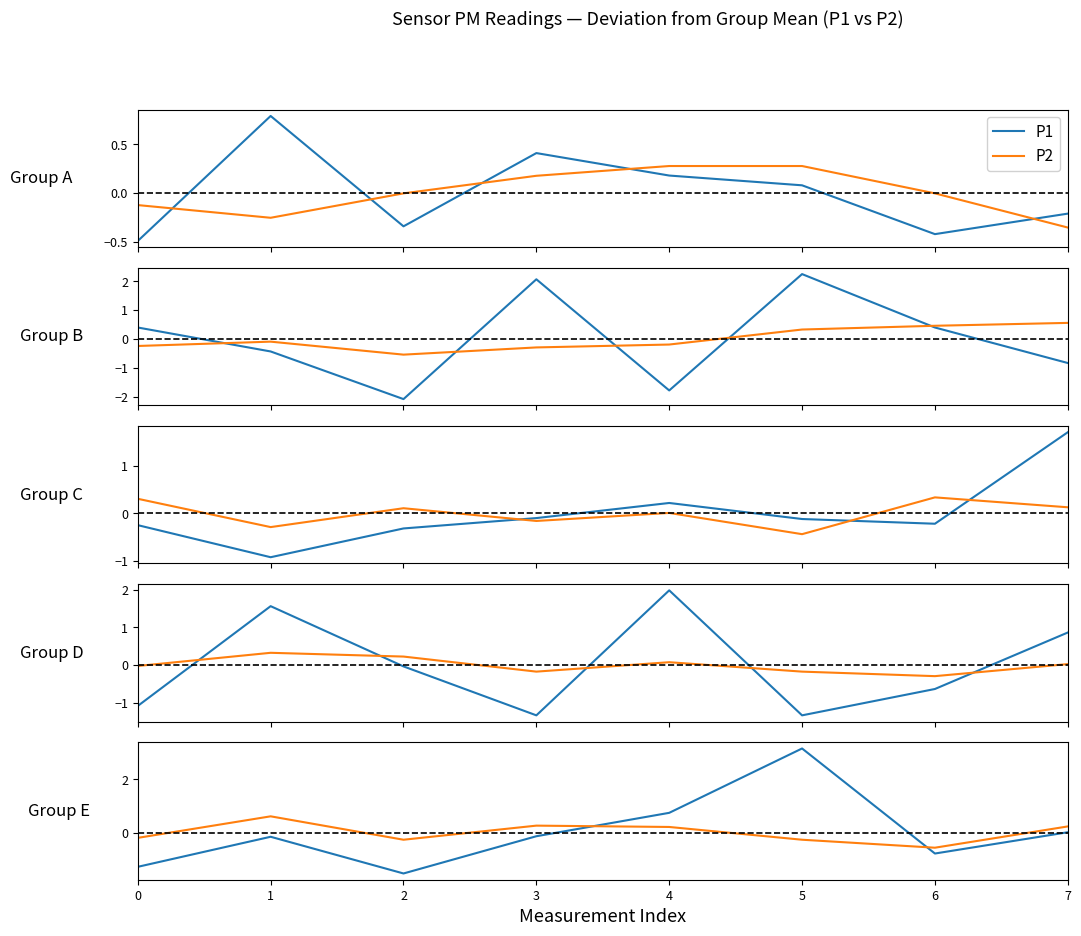

Where does the P2 series first go above 0?

3